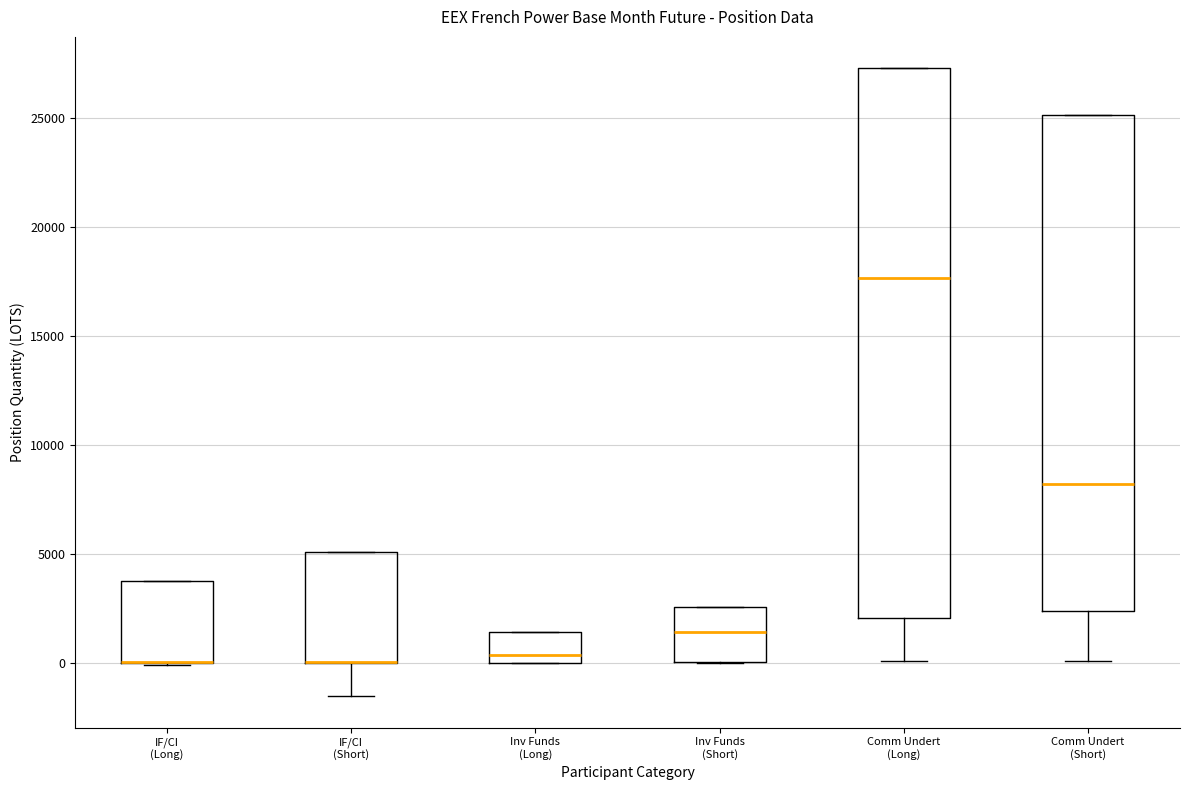

Comparing the boxes themselves (not the whiskers), which one is the tallest?

Comm Undert (Long)